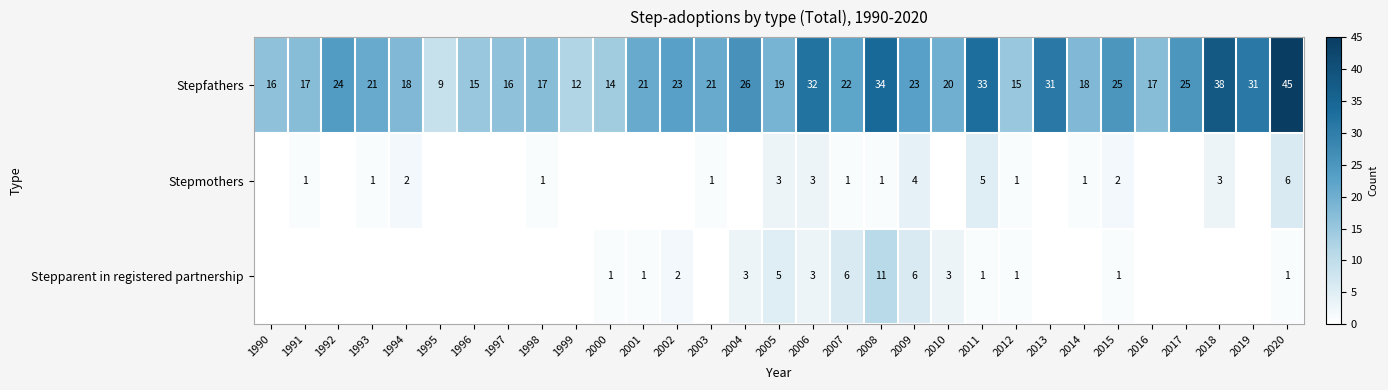

At which category is the sum across all series the highest?

2020